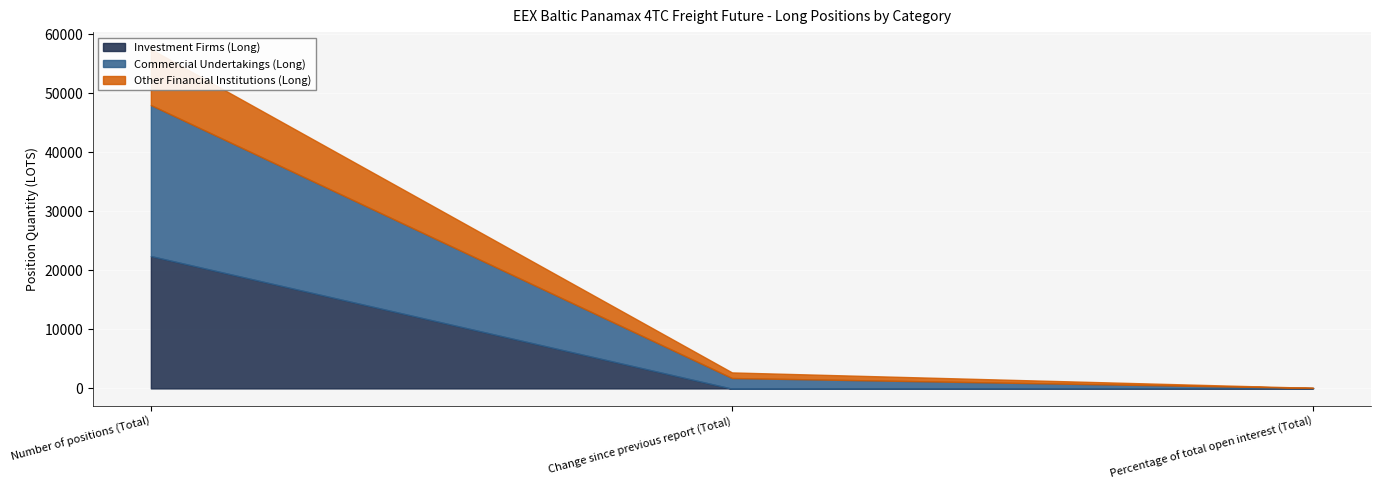

Reading right to left, list all the values displayed in this chart.

Investment Firms (Long): 39.0	-47.5	22424.0
Commercial Undertakings (Long): 44.5	1807.9	25584.6
Other Financial Institutions (Long): 16.5	951.0	9486.7